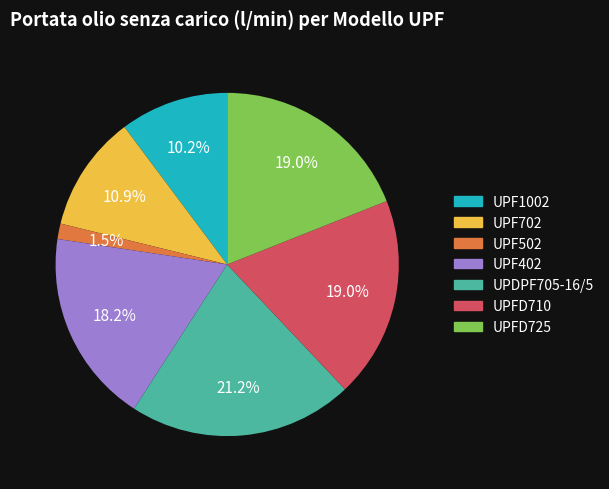

What portion of the pie excludes UPF402?

81.8%